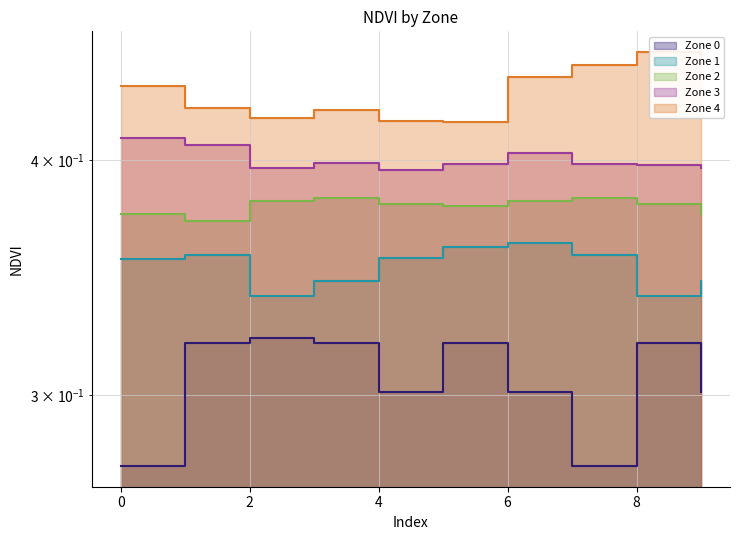

How many data points does each series have?

10